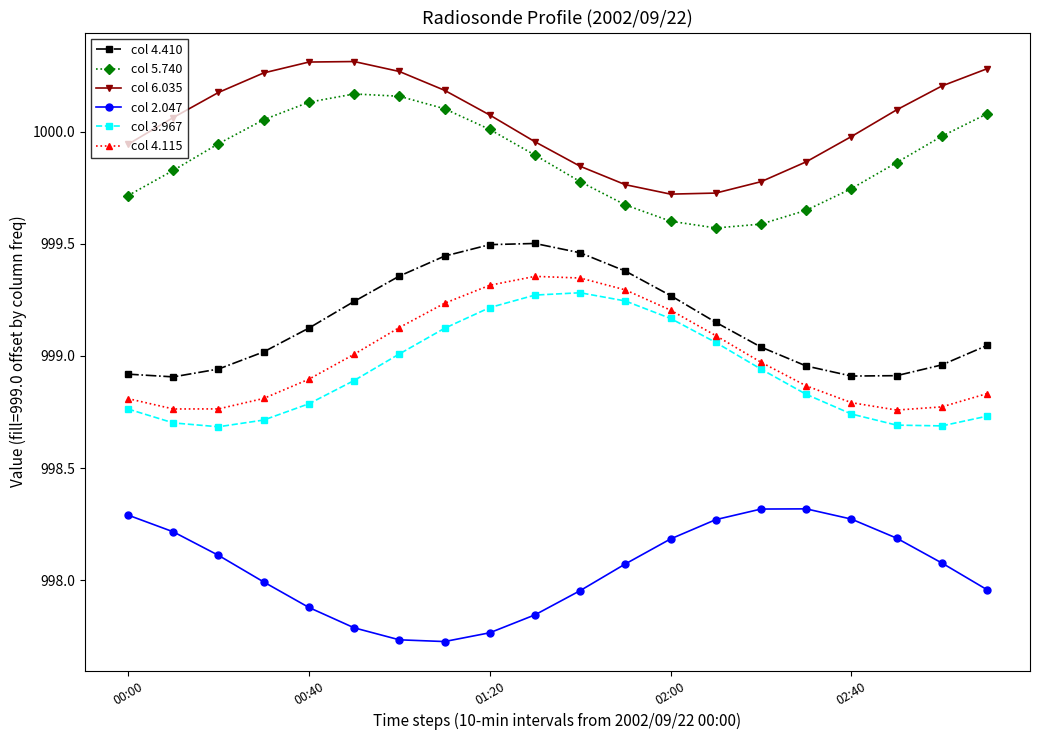

What is the difference between the maximum and minimum values in the col 3.967 series?

0.6